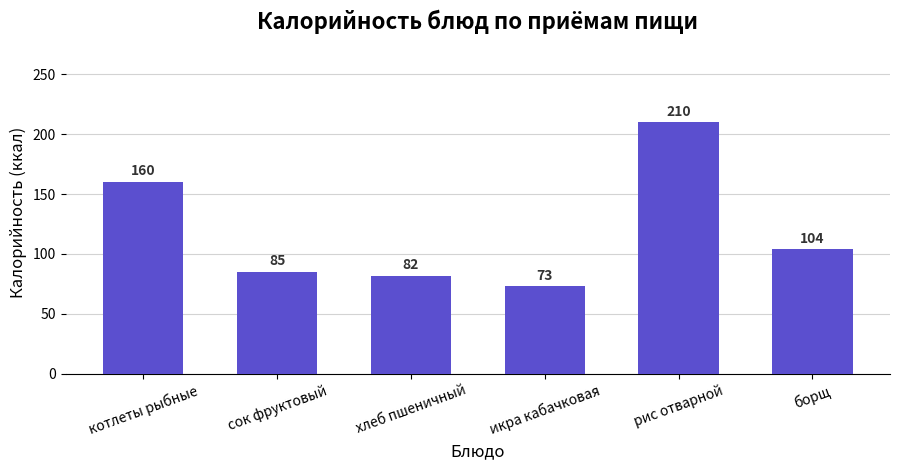

Which label corresponds to the smallest value in the chart?

икра кабачковая